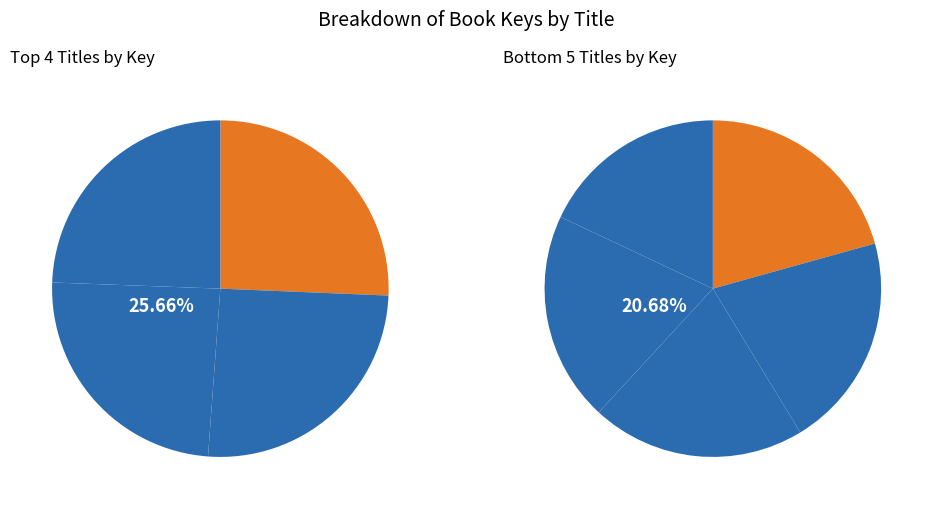

How many segments does this pie chart have?

9